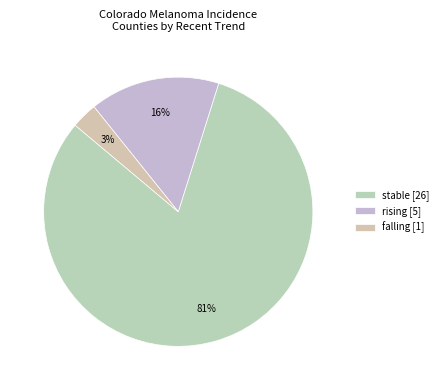

Rank the categories by value from highest to lowest.

stable [26], rising [5], falling [1]